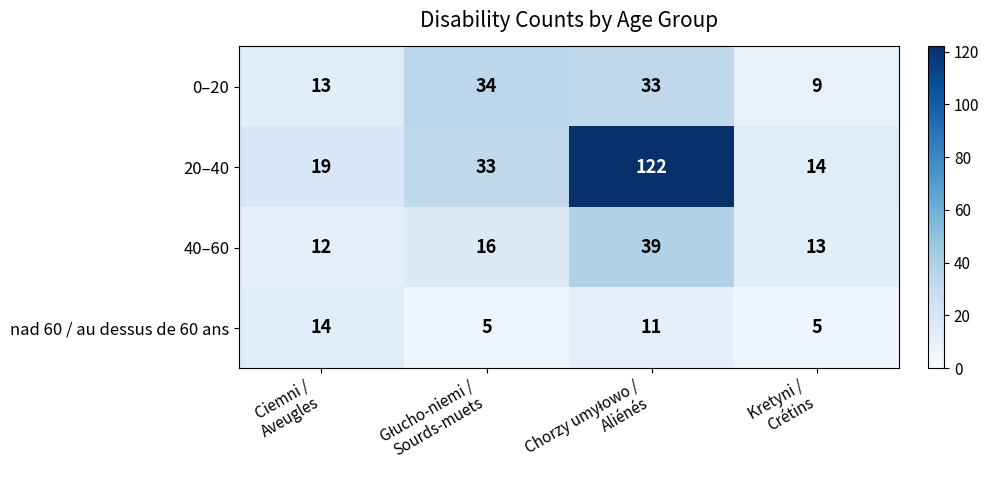

Which series has the widest spread of values?

20–40